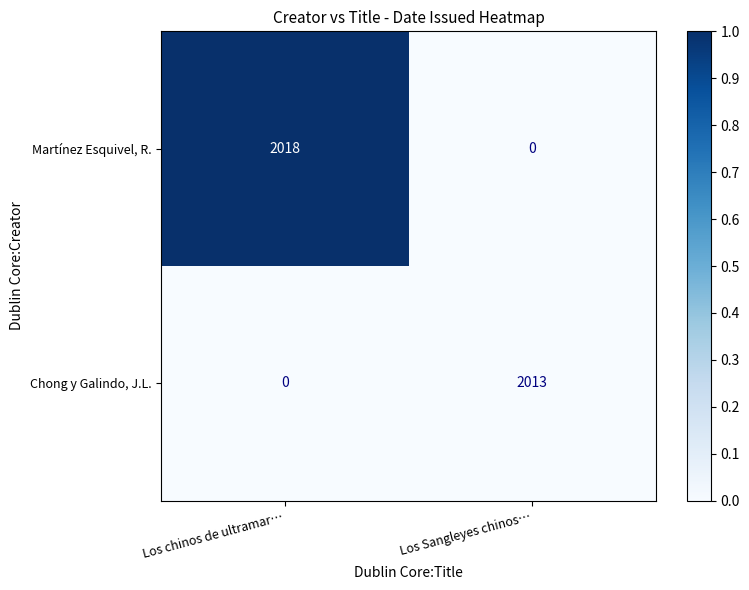

List the series in order of their peak value, highest first.

Martínez Esquivel, R., Chong y Galindo, J.L.